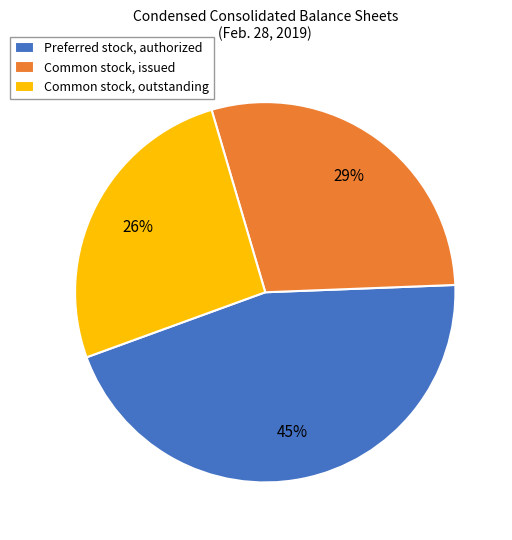

Is there a majority slice in this chart?

No